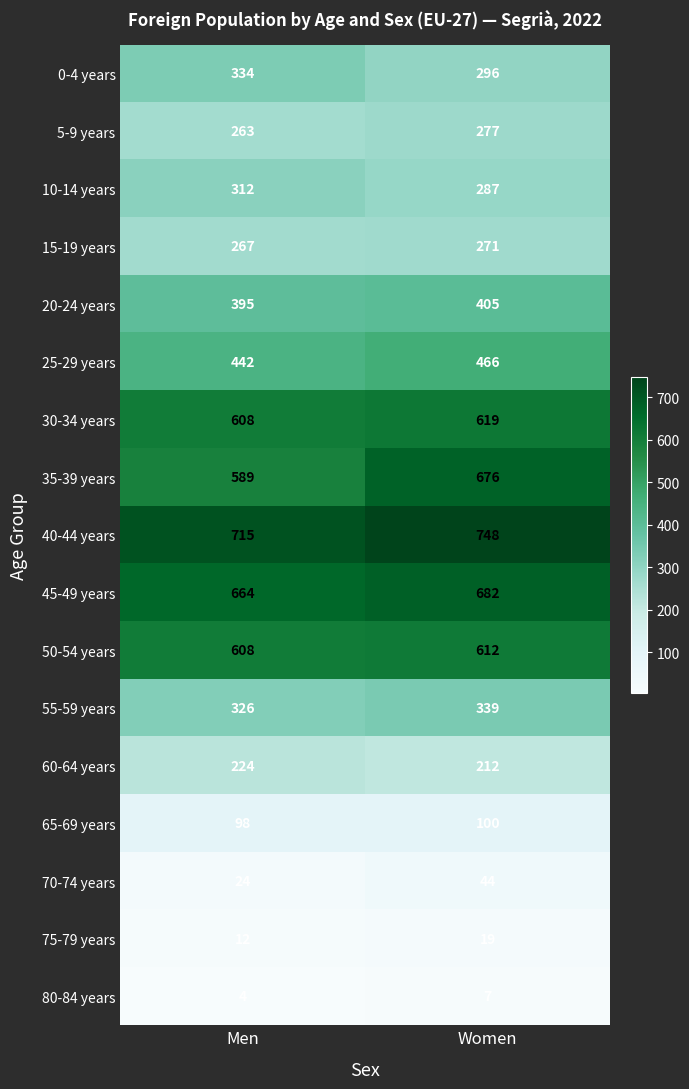

At which category is the sum across all series the highest?

Women